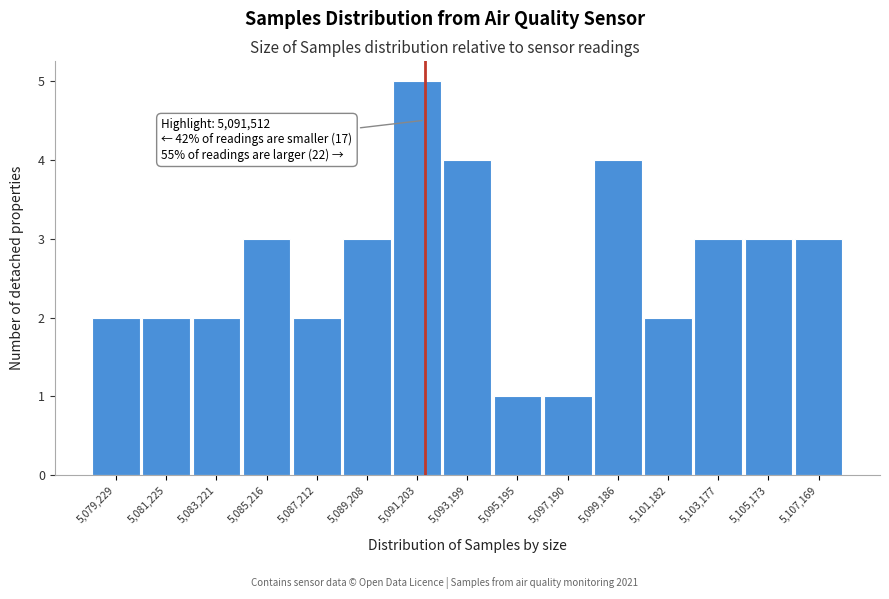

Which range on the x-axis has the tallest bar?

5090200 to 5092200